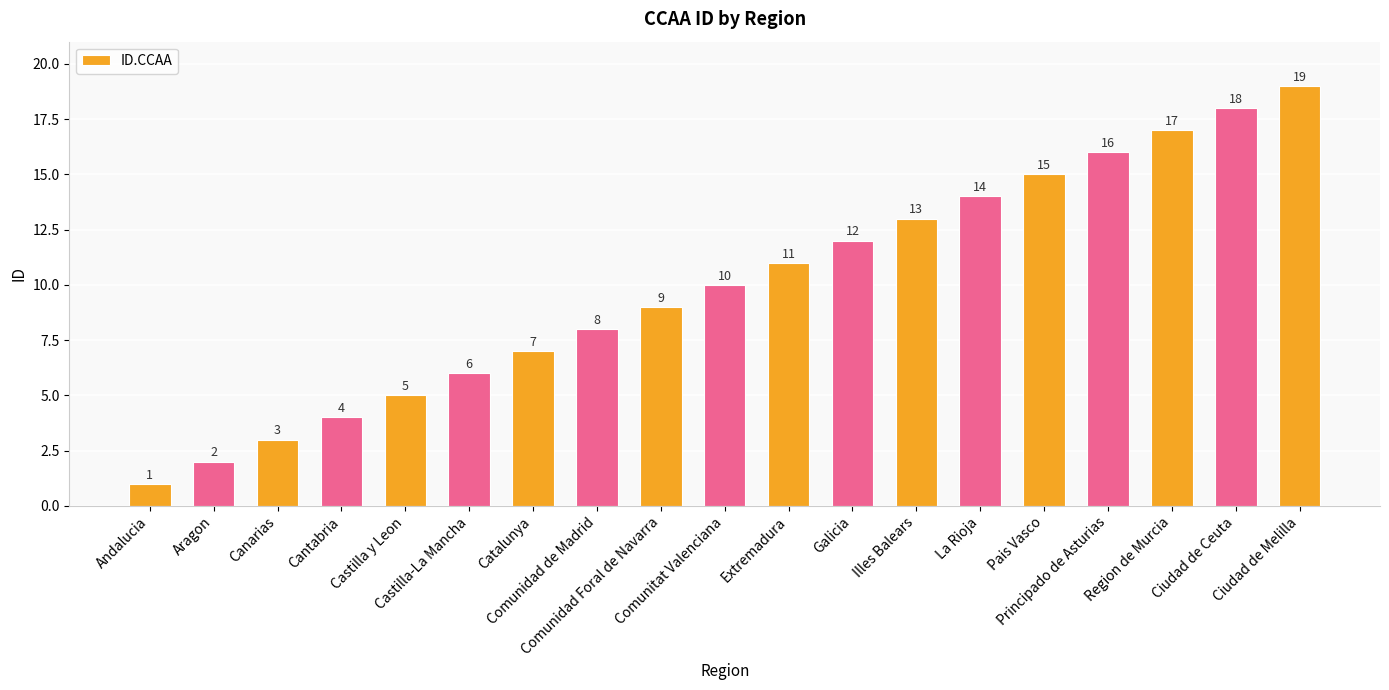

List the labels in order of value, largest first.

Ciudad de Melilla, Ciudad de Ceuta, Region de Murcia, Principado de Asturias, Pais Vasco, La Rioja, Illes Balears, Galicia, Extremadura, Comunitat Valenciana, Comunidad Foral de Navarra, Comunidad de Madrid, Catalunya, Castilla-La Mancha, Castilla y Leon, Cantabria, Canarias, Aragon, Andalucia